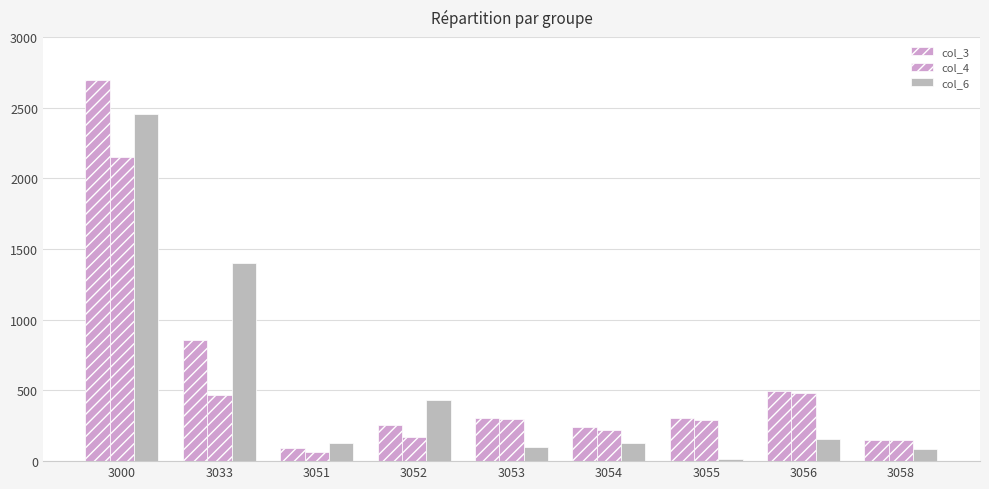

Are the bars horizontal?

No